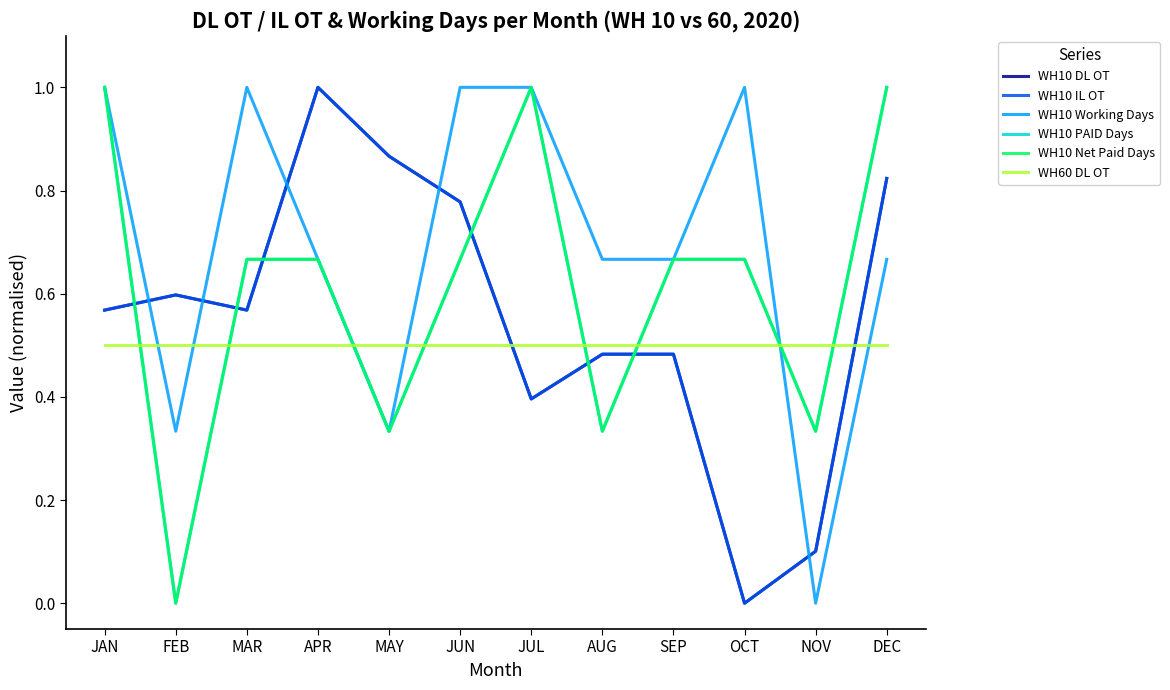

How many intersections are there between WH10 Working Days and WH60 DL OT?

6